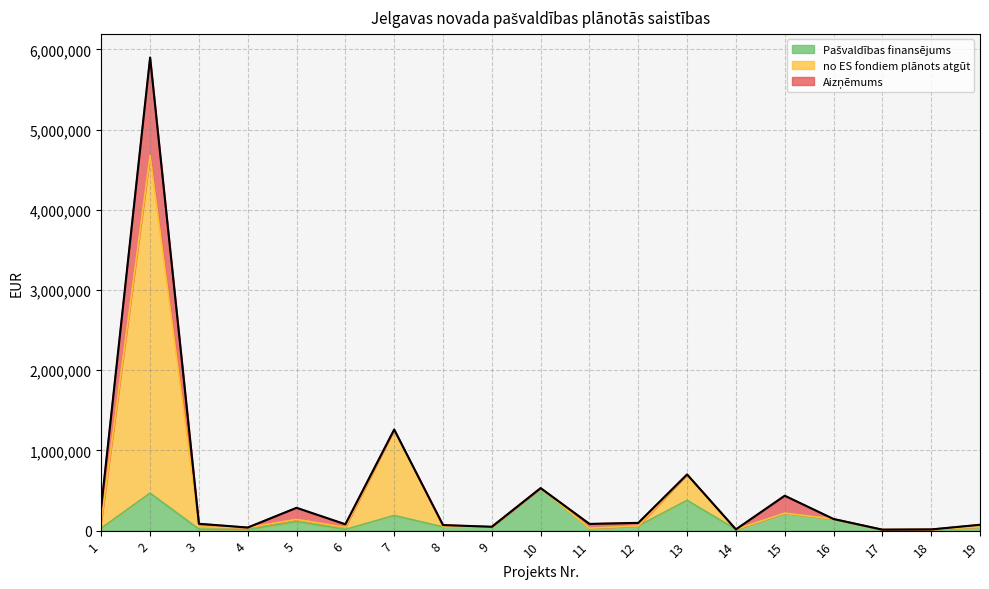

At which category does no ES fondiem plānots atgūt reach its first local peak?

2